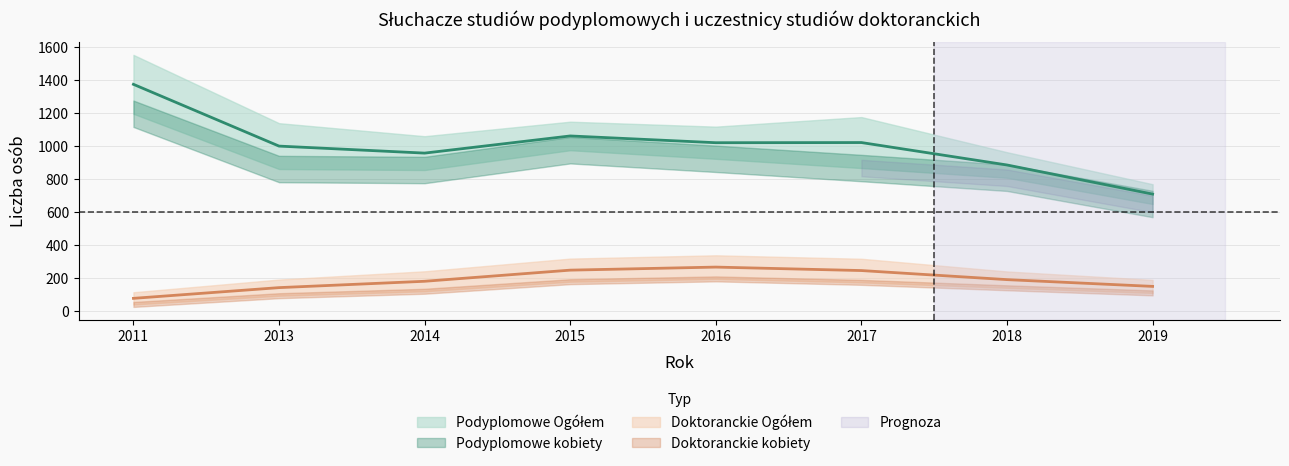

List the series in order of their overall mean, lowest first.

Doktoranckie Ogółem, Podyplomowe Ogółem